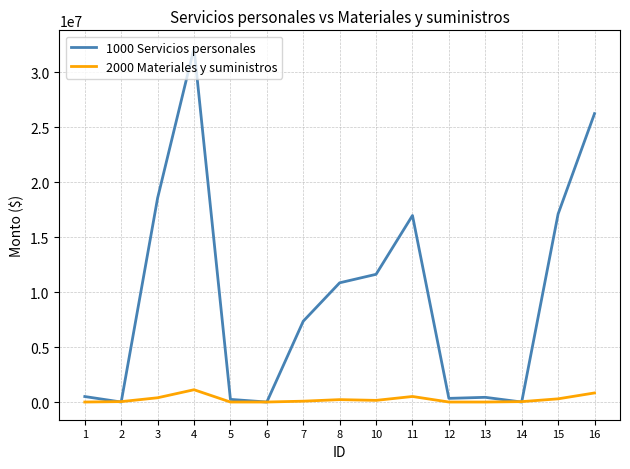

Rank the series by their maximum value, from lowest to highest.

2000 Materiales y suministros, 1000 Servicios personales